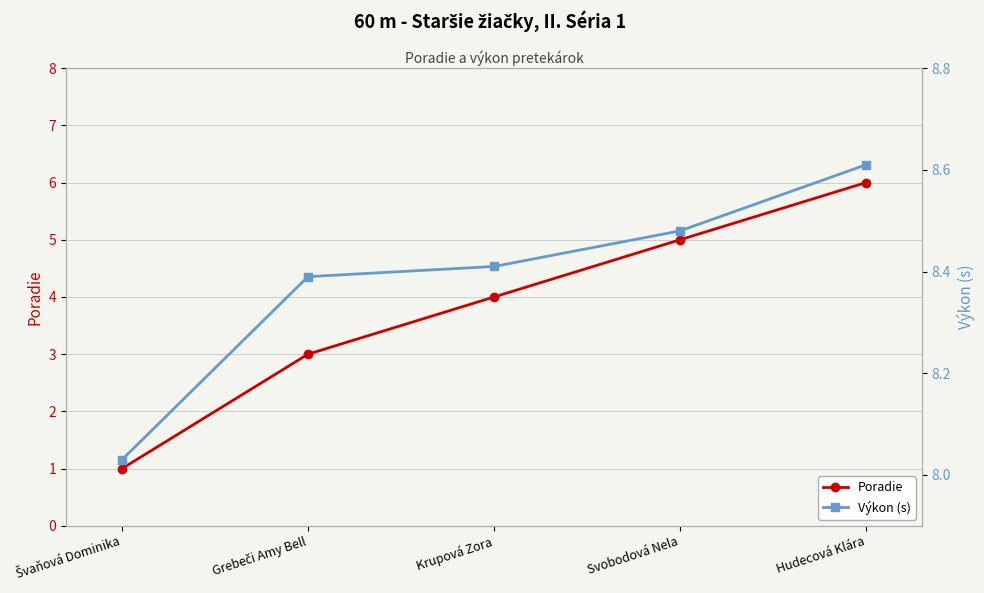

Count the number of data series in this chart.

2